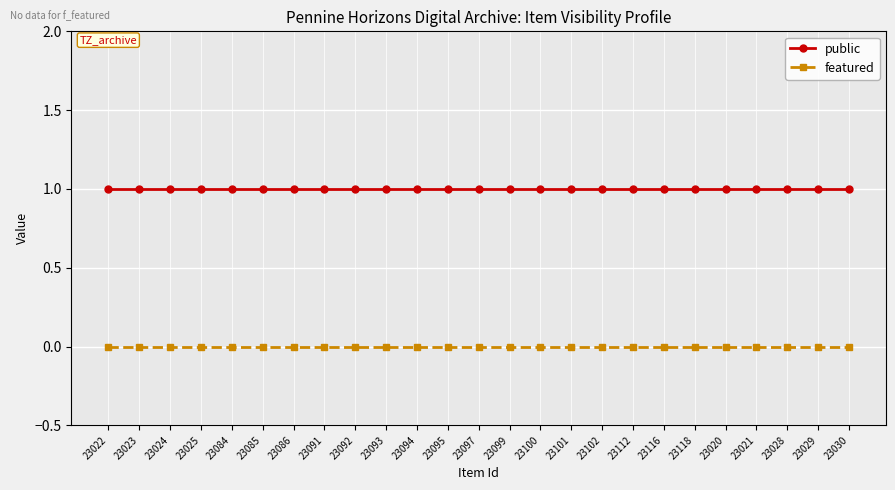

True or false: featured and public cross at least once.

False